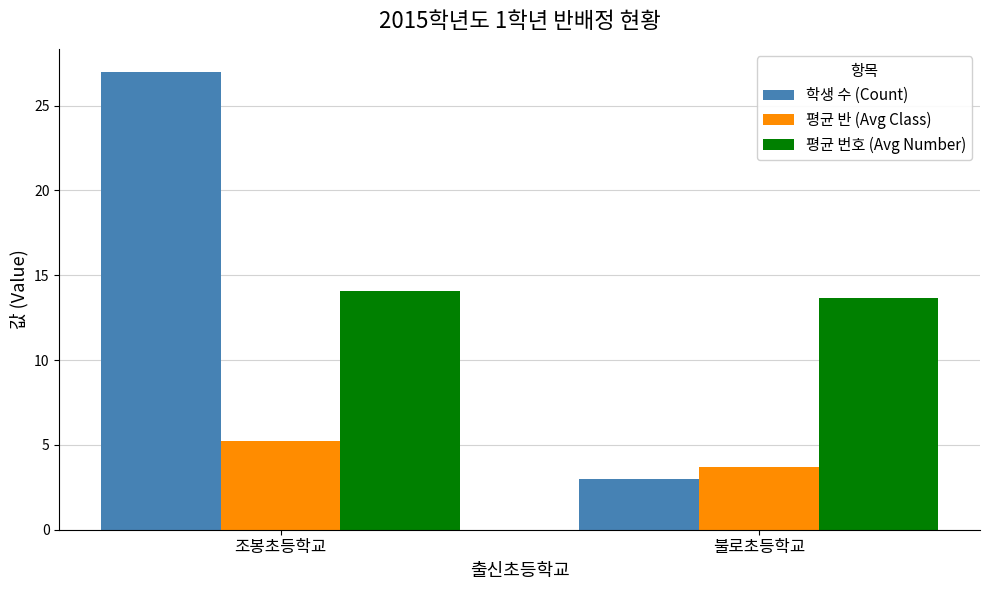

What is the value of the 학생 수 (Count) bar at the 1st from the left?

27.0